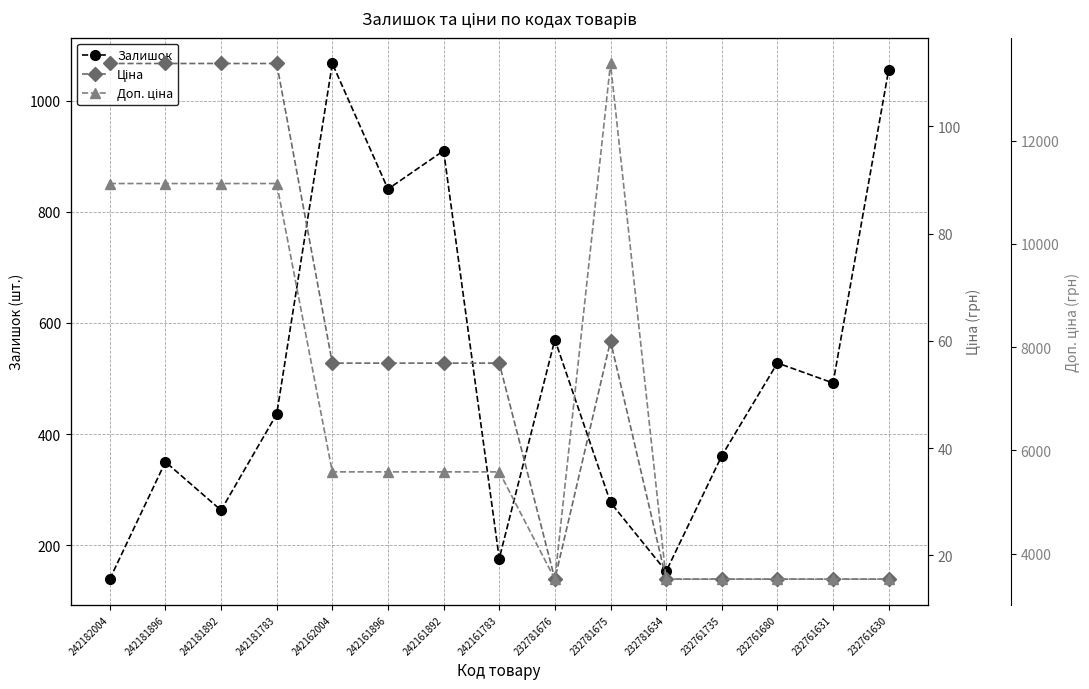

True or false: Доп. ціна has a value of 11169.0 at 242181896.

True